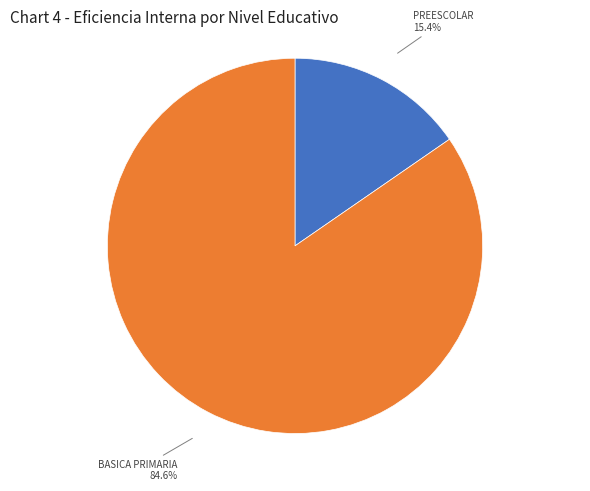

Which has a higher value, BASICA PRIMARIA or PREESCOLAR?

BASICA PRIMARIA